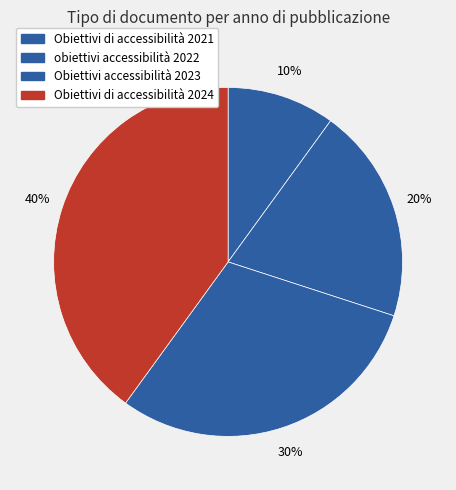

Rank the categories by value from lowest to highest.

Obiettivi di accessibilità 2021, obiettivi accessibilità 2022, Obiettivi accessibilità 2023, Obiettivi di accessibilità 2024